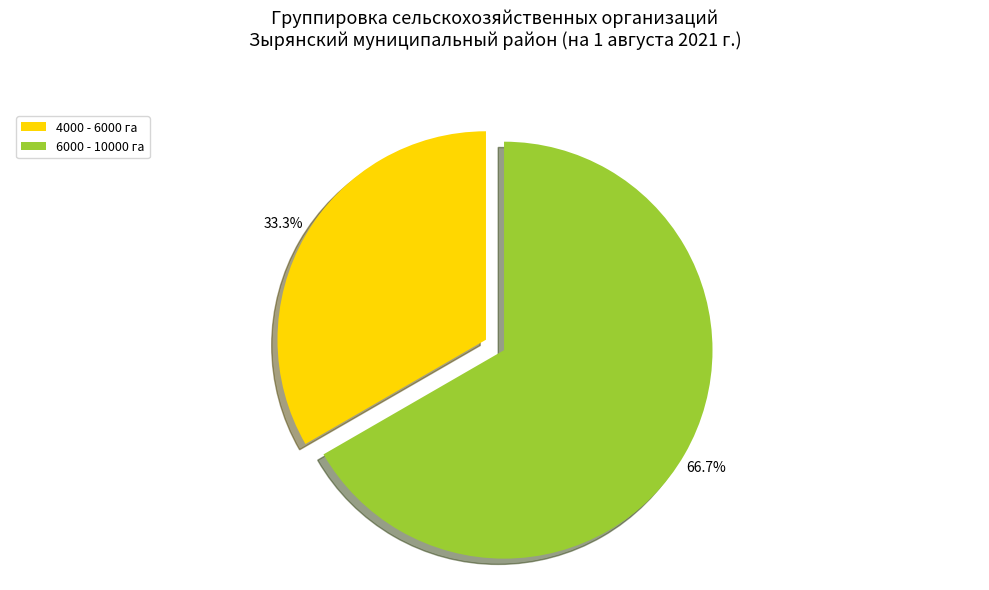

How many slices are in this pie chart?

2